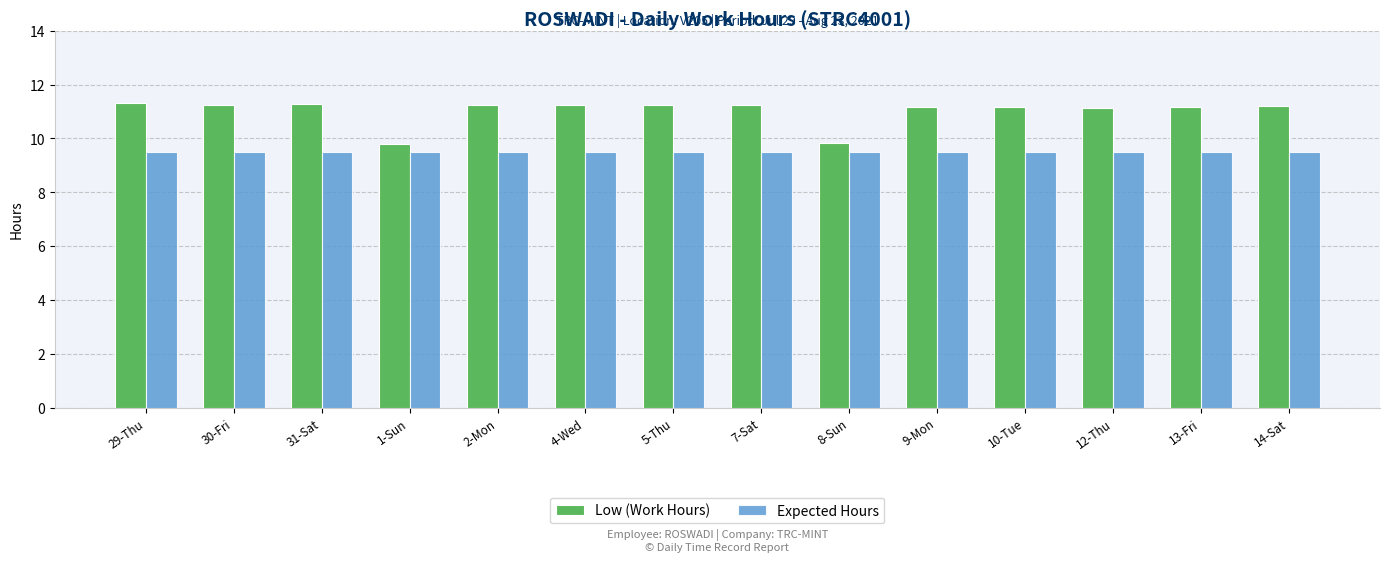

The Expected Hours series shows 9.5 at 5-Thu. True or false?

True